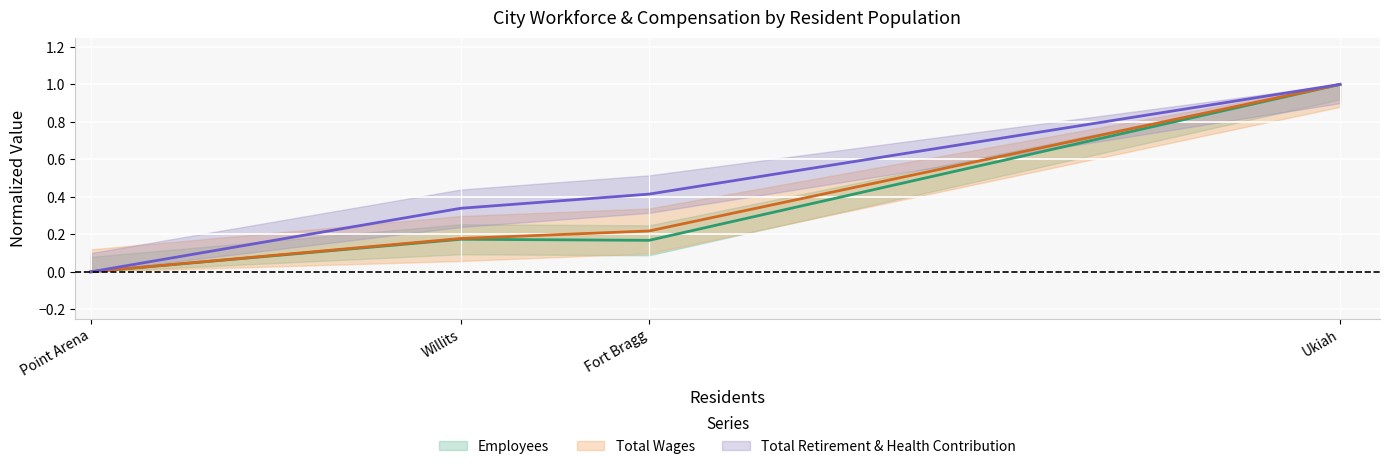

How many Total Wages values are between 0 and 1?

4